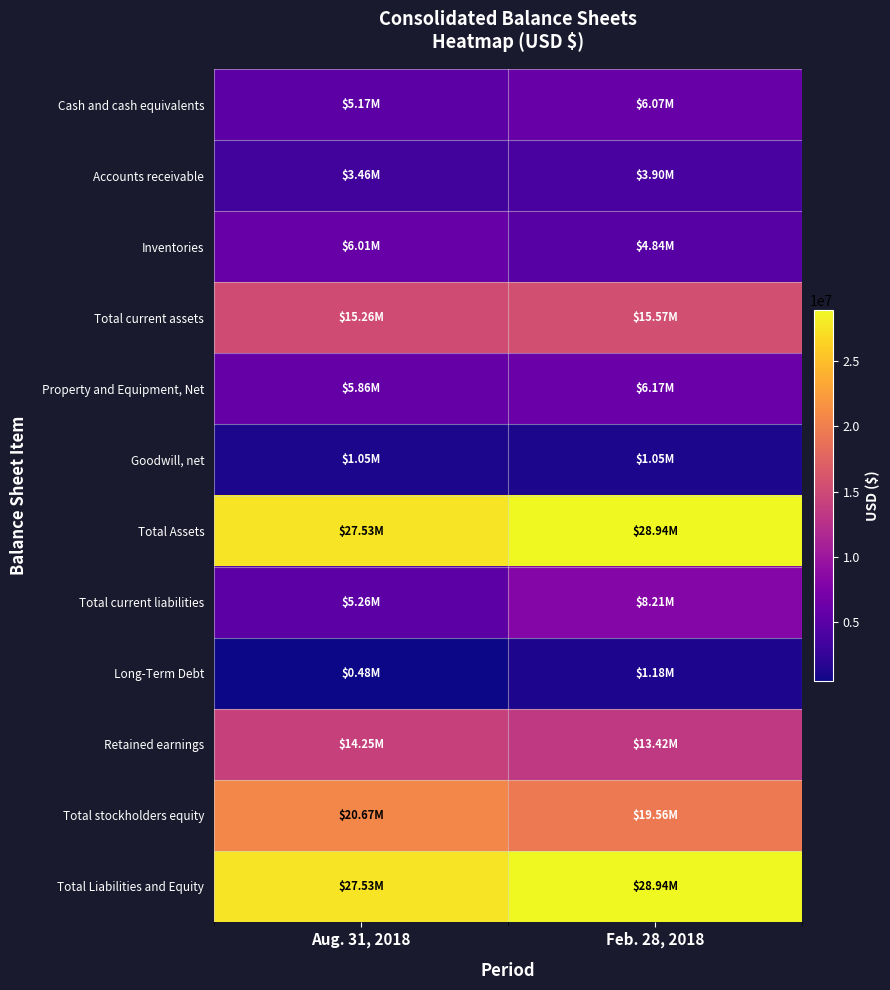

Between Aug. 31, 2018 and Feb. 28, 2018, which series saw the biggest shift?

Total current liabilities